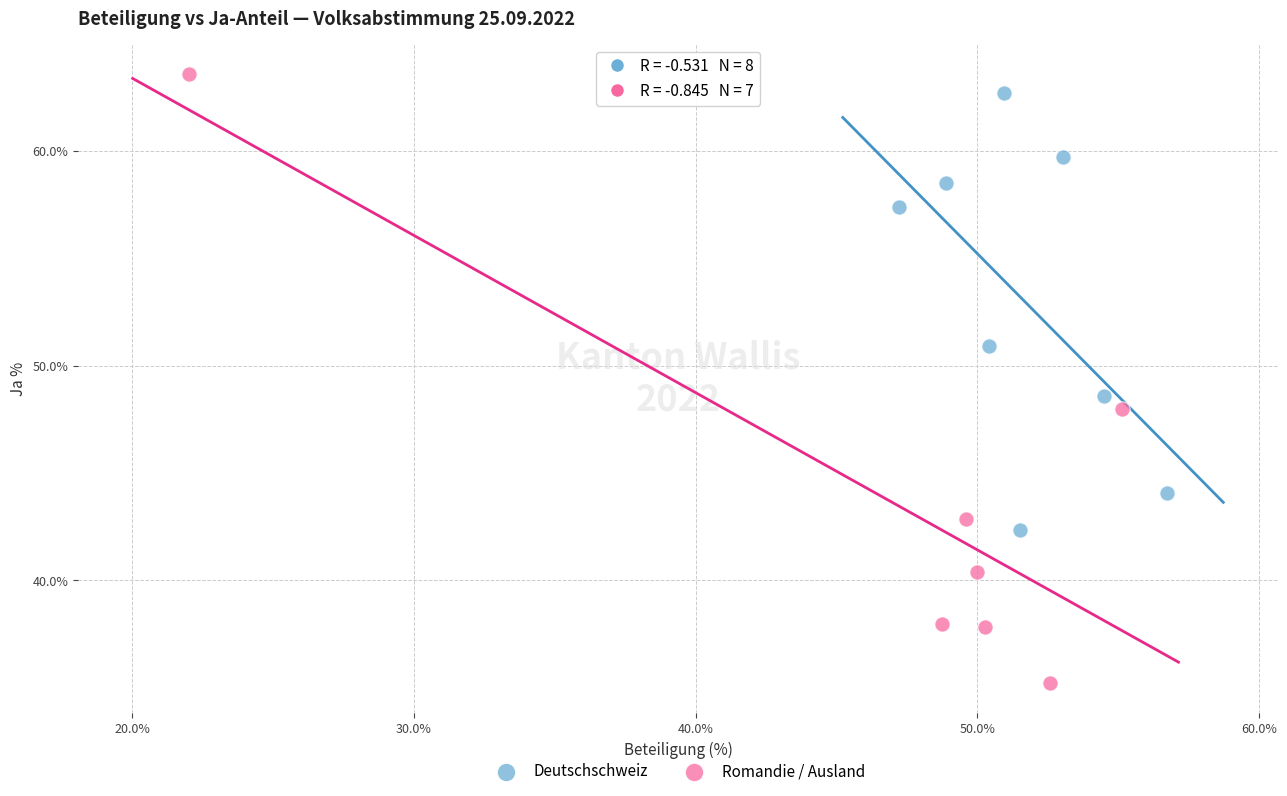

Which series has the widest spread of Y values?

Romandie / Ausland